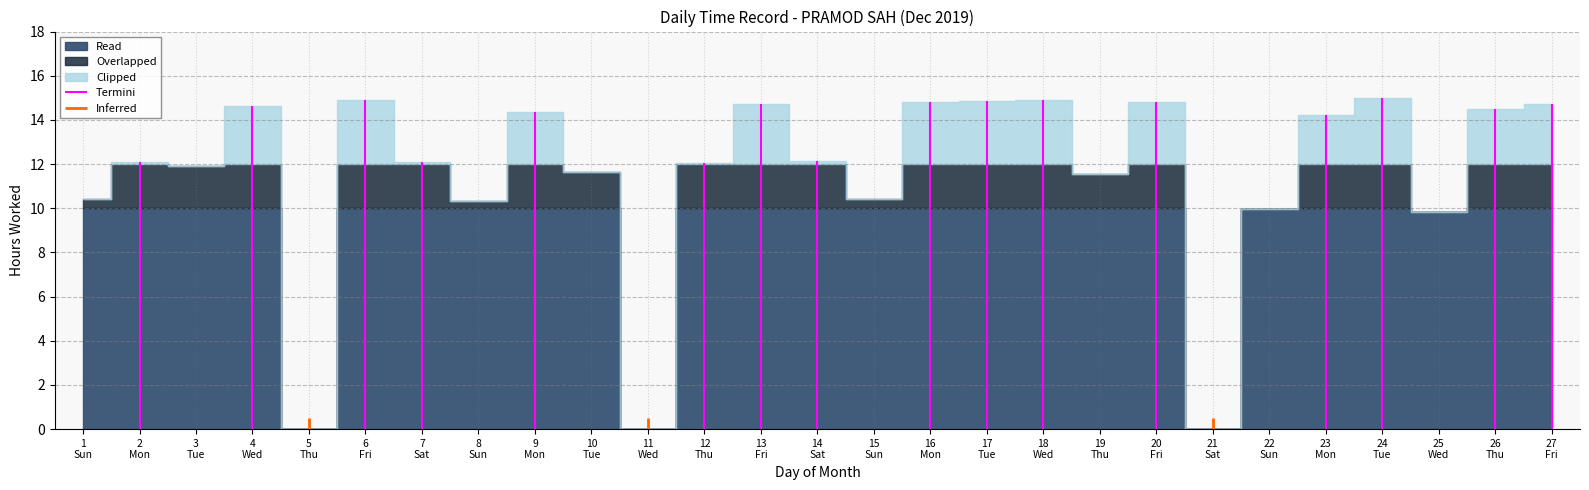

List the labels in order of value, largest first.

24, 18, 6, 17, 20, 16, 27, 13, 4, 26, 9, 23, 14, 2, 7, 12, 3, 10, 19, 1, 15, 8, 22, 25, 5, 11, 21